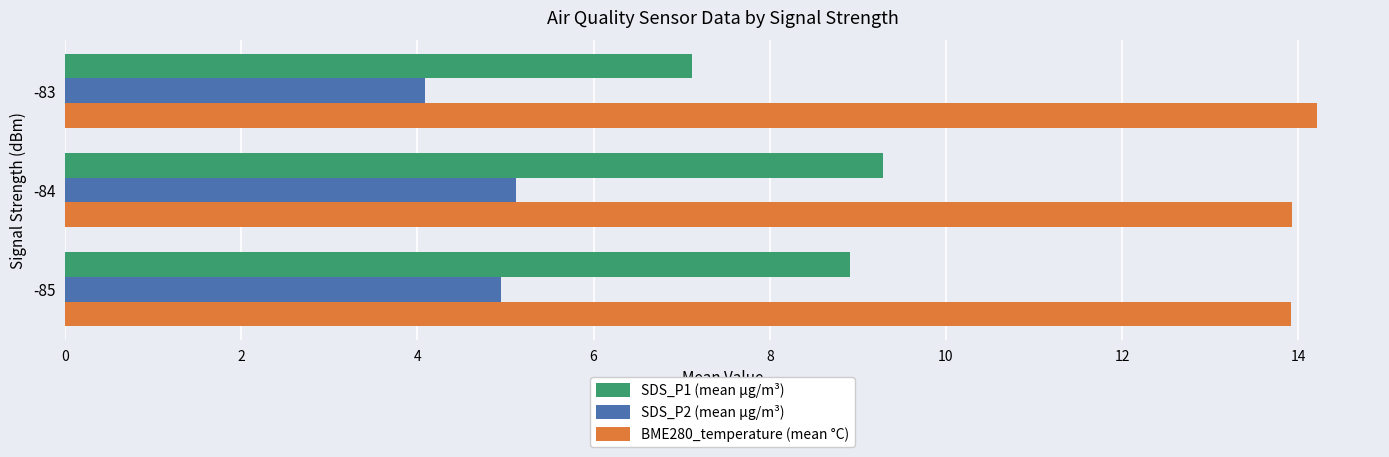

What is the smallest value displayed?

4.1